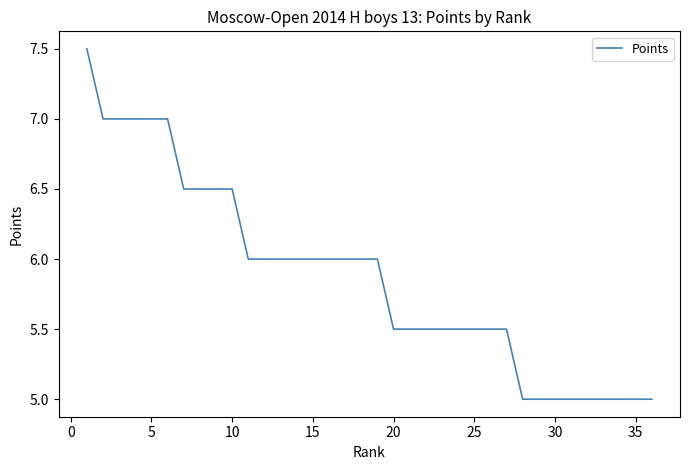

What is the difference between the second highest and minimum values?

2.0